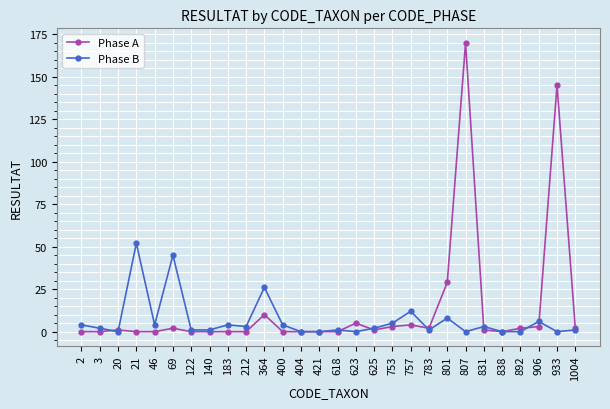

List the series in order of their peak value, highest first.

Phase A, Phase B